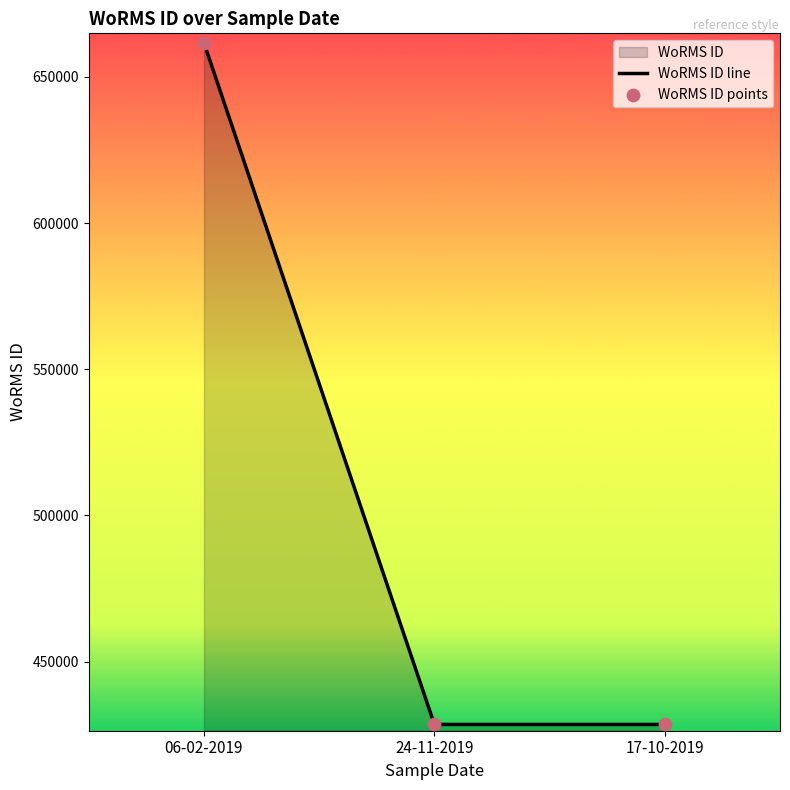

What is the difference between the maximum and second lowest values?

233037